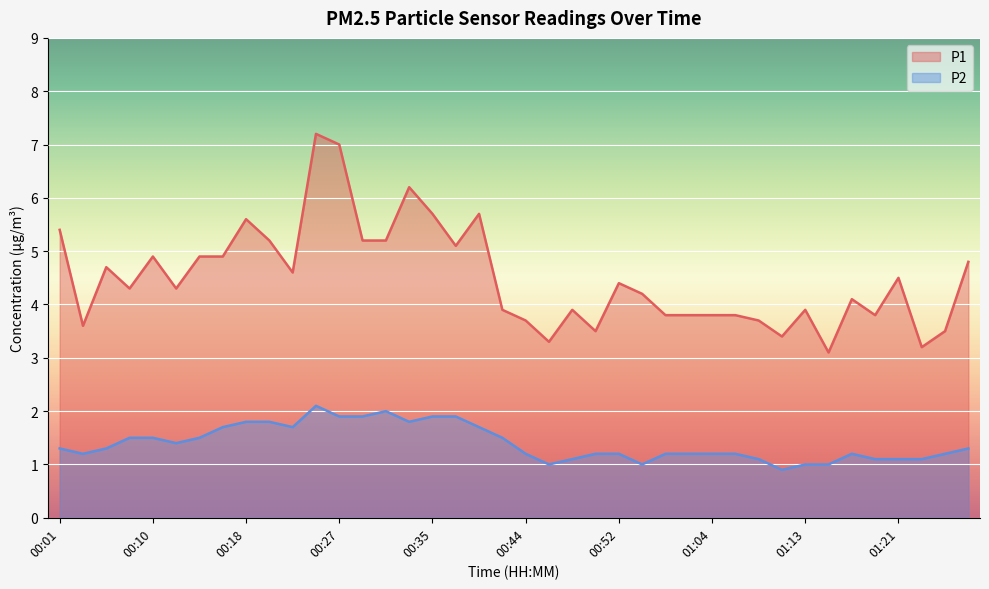

Reading left to right, extract all data points from this chart.

P1: 00:01=5.4	00:03=3.6	00:05=4.7	00:08=4.3	00:10=4.9	00:12=4.3	00:14=4.9	00:16=4.9	00:18=5.6	00:20=5.2	00:22=4.6	00:25=7.2	00:27=7.0	00:29=5.2	00:31=5.2	00:33=6.2	00:35=5.7	00:37=5.1	00:39=5.7	00:41=3.9	00:44=3.7	00:46=3.3	00:48=3.9	00:50=3.5	00:52=4.4	00:54=4.2	00:56=3.8	00:59=3.8	01:04=3.8	01:06=3.8	01:08=3.7	01:10=3.4	01:13=3.9	01:15=3.1	01:17=4.1	01:19=3.8	01:21=4.5	01:23=3.2	01:26=3.5	01:28=4.8
P2: 00:01=1.3	00:03=1.2	00:05=1.3	00:08=1.5	00:10=1.5	00:12=1.4	00:14=1.5	00:16=1.7	00:18=1.8	00:20=1.8	00:22=1.7	00:25=2.1	00:27=1.9	00:29=1.9	00:31=2.0	00:33=1.8	00:35=1.9	00:37=1.9	00:39=1.7	00:41=1.5	00:44=1.2	00:46=1.0	00:48=1.1	00:50=1.2	00:52=1.2	00:54=1.0	00:56=1.2	00:59=1.2	01:04=1.2	01:06=1.2	01:08=1.1	01:10=0.9	01:13=1.0	01:15=1.0	01:17=1.2	01:19=1.1	01:21=1.1	01:23=1.1	01:26=1.2	01:28=1.3